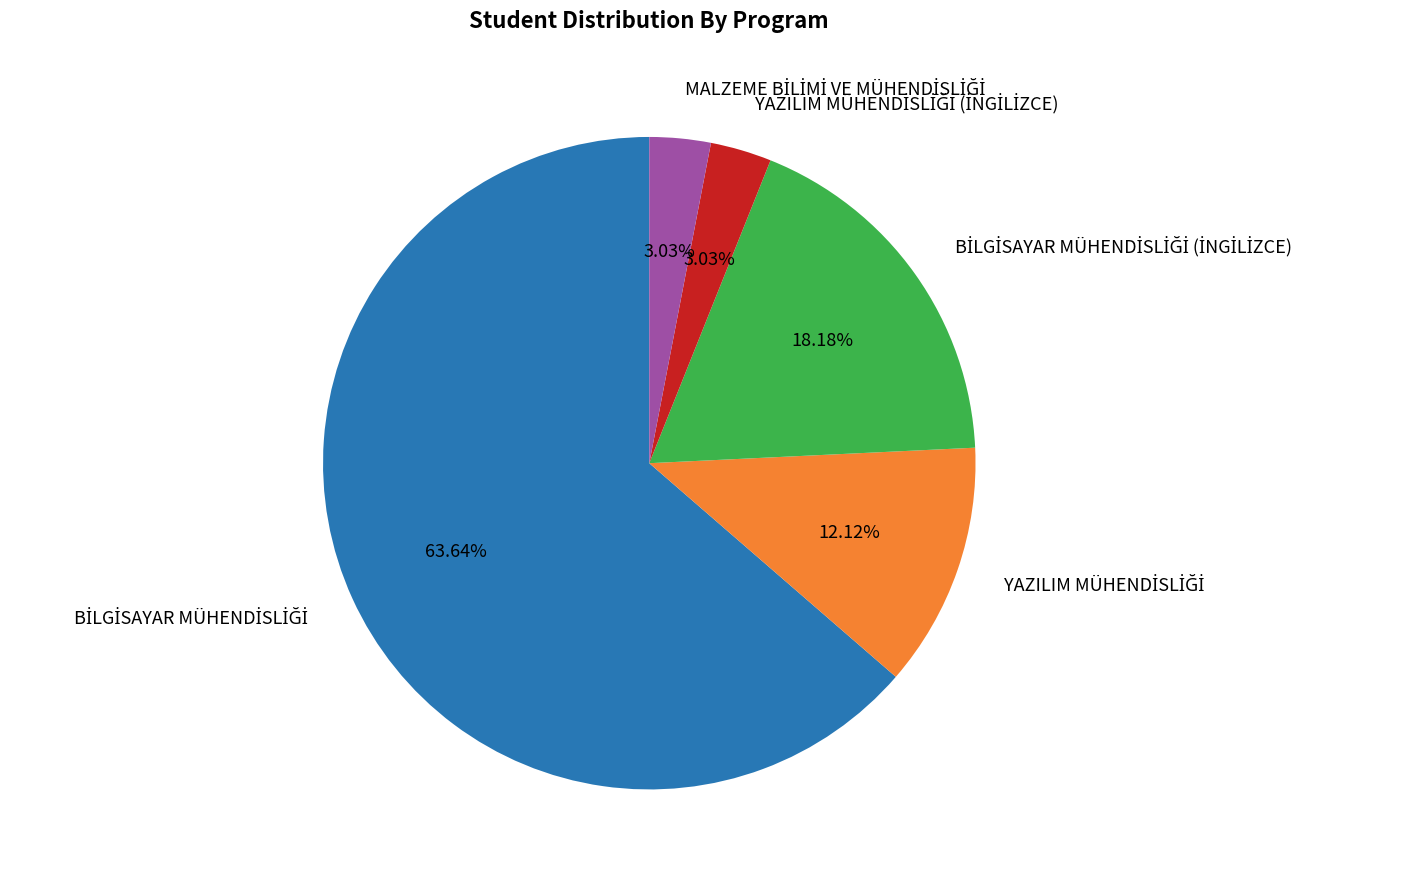

Does any single category account for the majority?

Yes